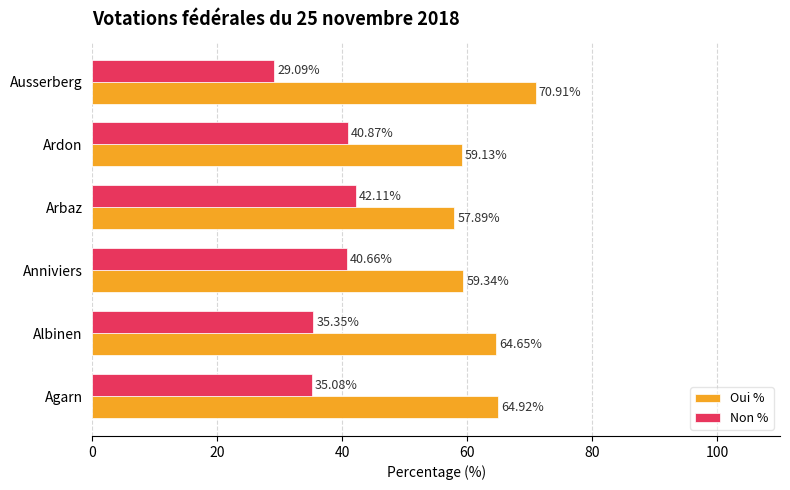

Rank the series at Ausserberg from highest to lowest value.

Oui %, Non %